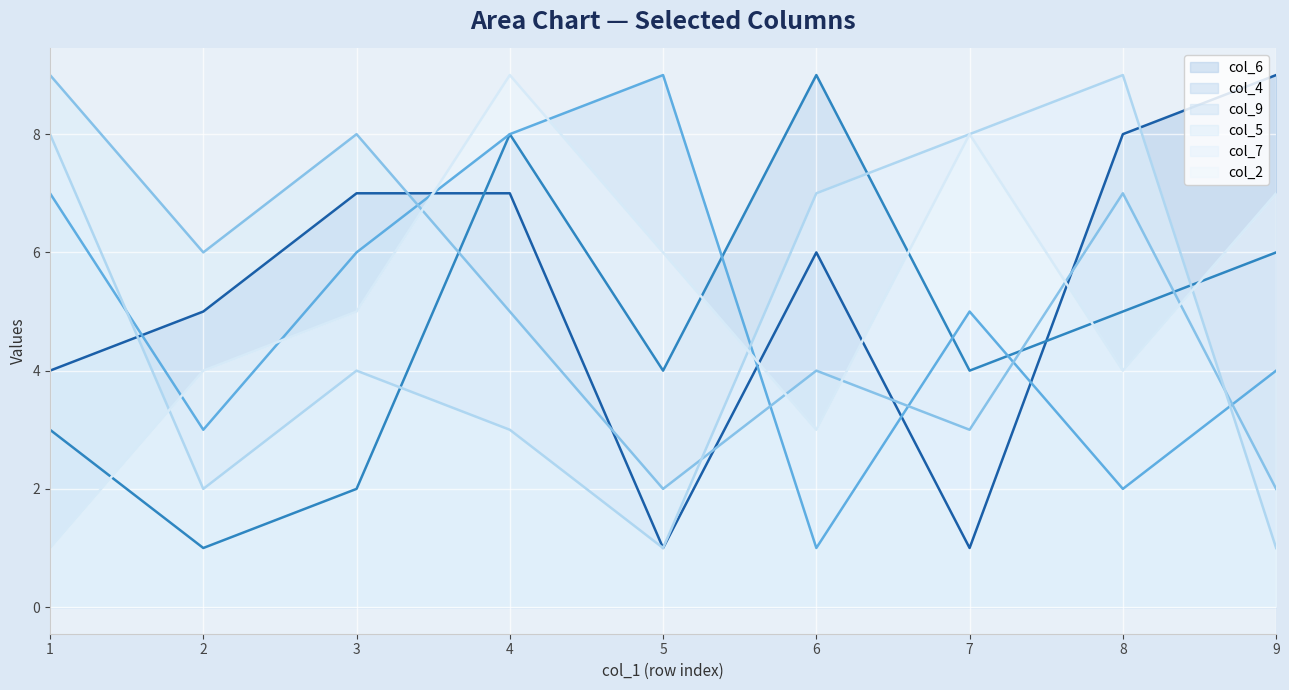

How many lines are shown in the chart?

6